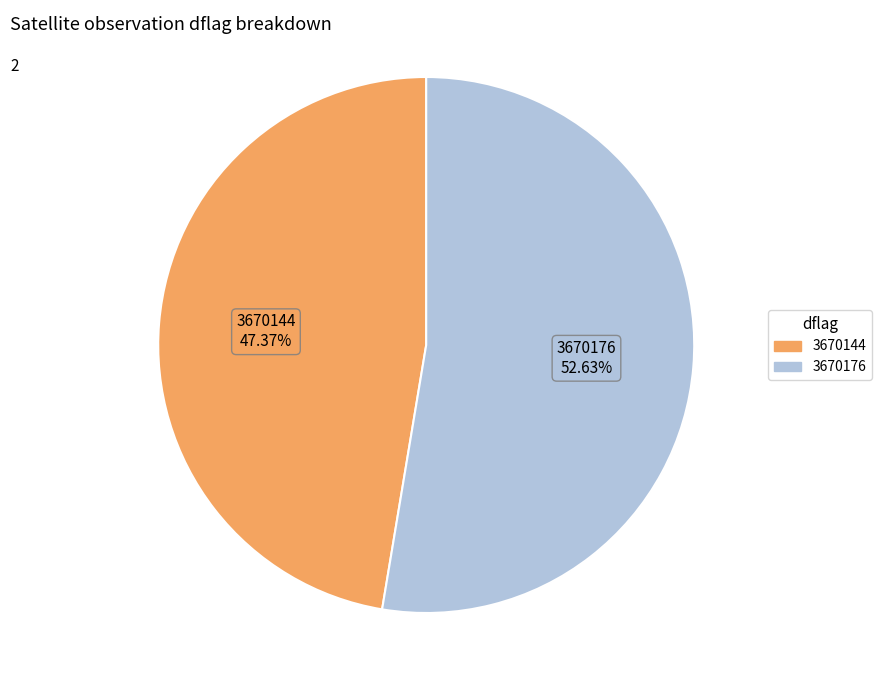

Which slice represents more than half of the pie?

3670176